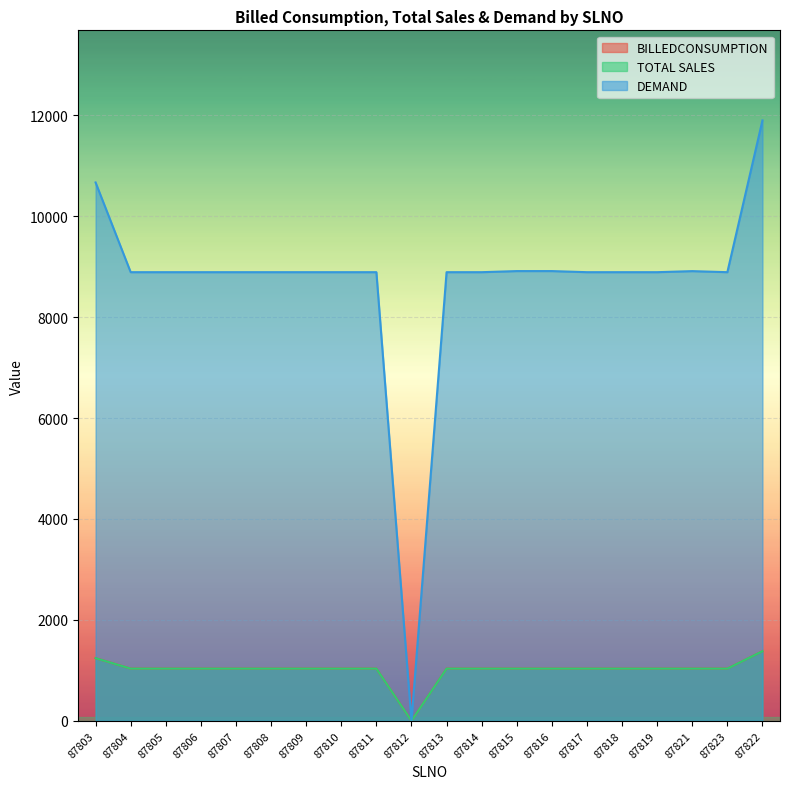

Reading left to right, extract all data points from this chart.

BILLEDCONSUMPTION: 1241.7	1034.7	1034.7	1034.7	1034.7	1034.7	1034.7	1034.7	1034.7	0.0	1034.7	1034.7	1034.7	1034.7	1034.7	1034.7	1034.7	1034.7	1034.7	1379.6
TOTAL SALES: 1241.7	1034.7	1034.7	1034.7	1034.7	1034.7	1034.7	1034.7	1034.7	0.0	1034.7	1034.7	1034.7	1034.7	1034.7	1034.7	1034.7	1034.7	1034.7	1379.6
DEMAND: 10669.3	8891.0	8891.0	8891.0	8891.0	8891.0	8891.0	8891.0	8891.0	0.0	8891.0	8891.0	8913.0	8913.0	8891.0	8891.0	8891.0	8912.0	8891.0	11899.1